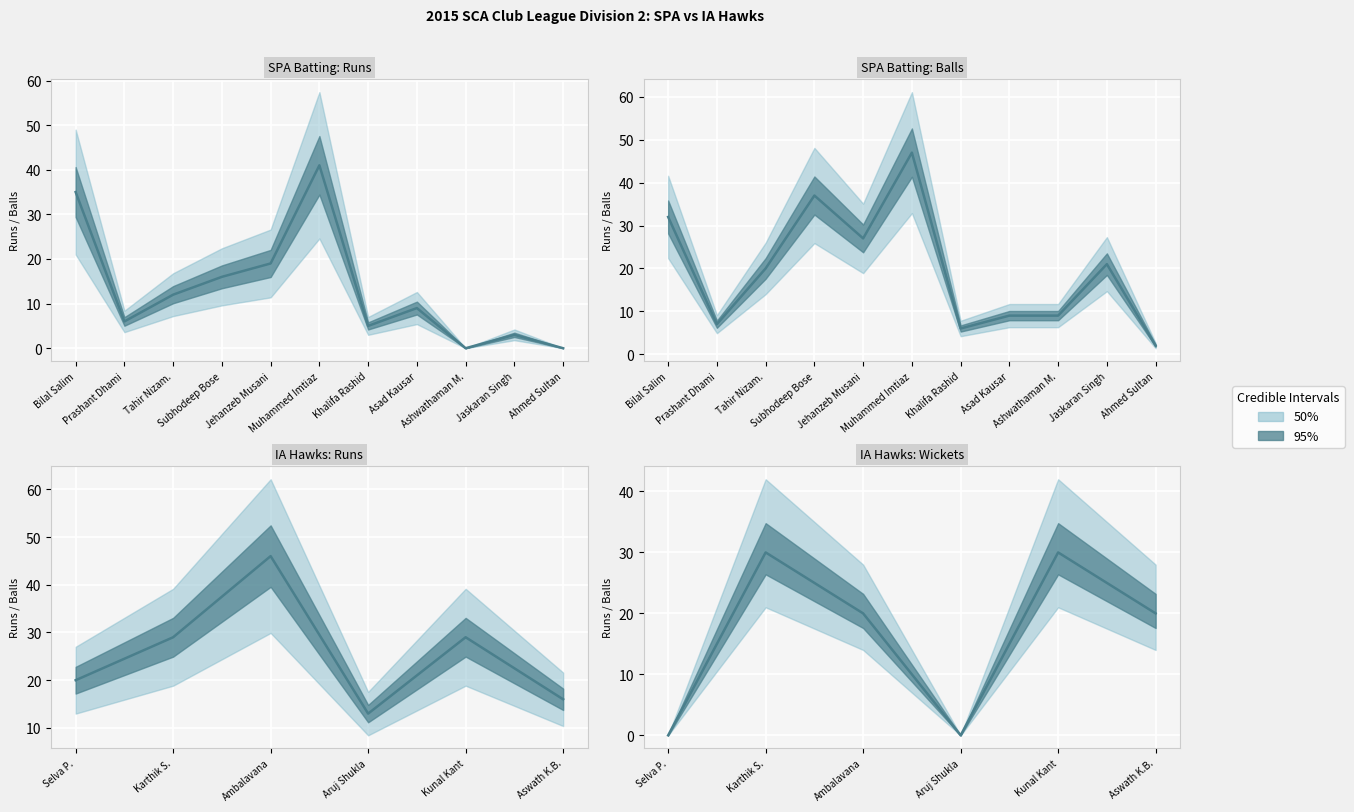

What is the sum of all SPA Balls values?

217